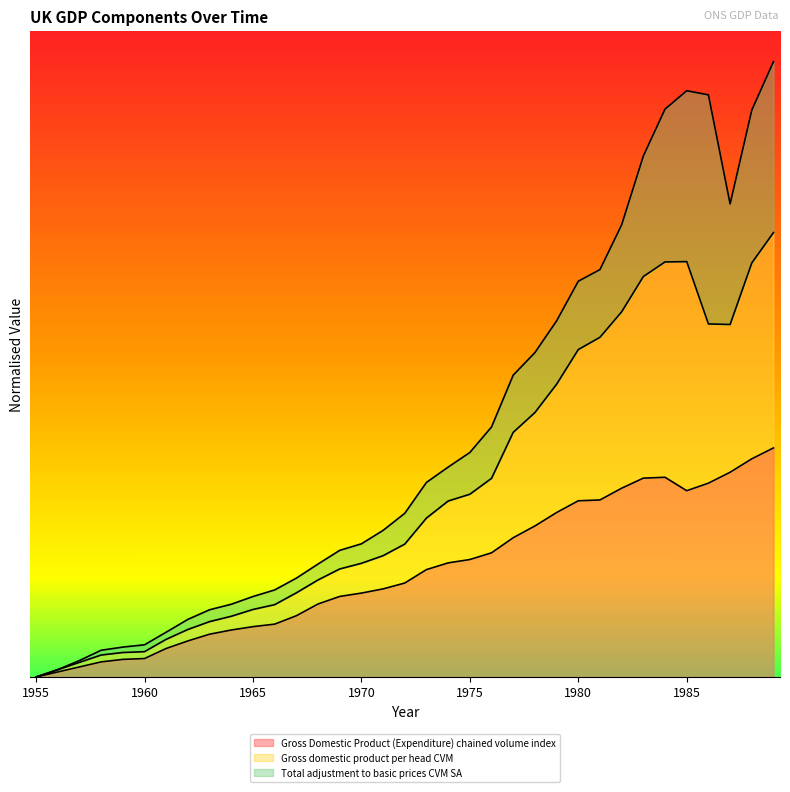

The value of Gross Domestic Product (Expenditure) chained volume index at 1969 is 0.5. True or false?

False